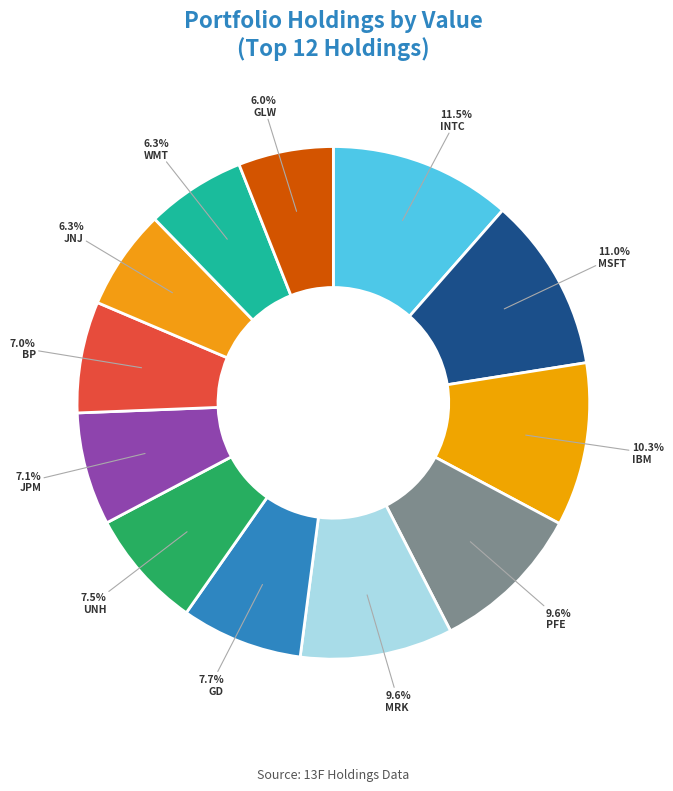

To the nearest percent, what percentage of the pie is UNH?

8%